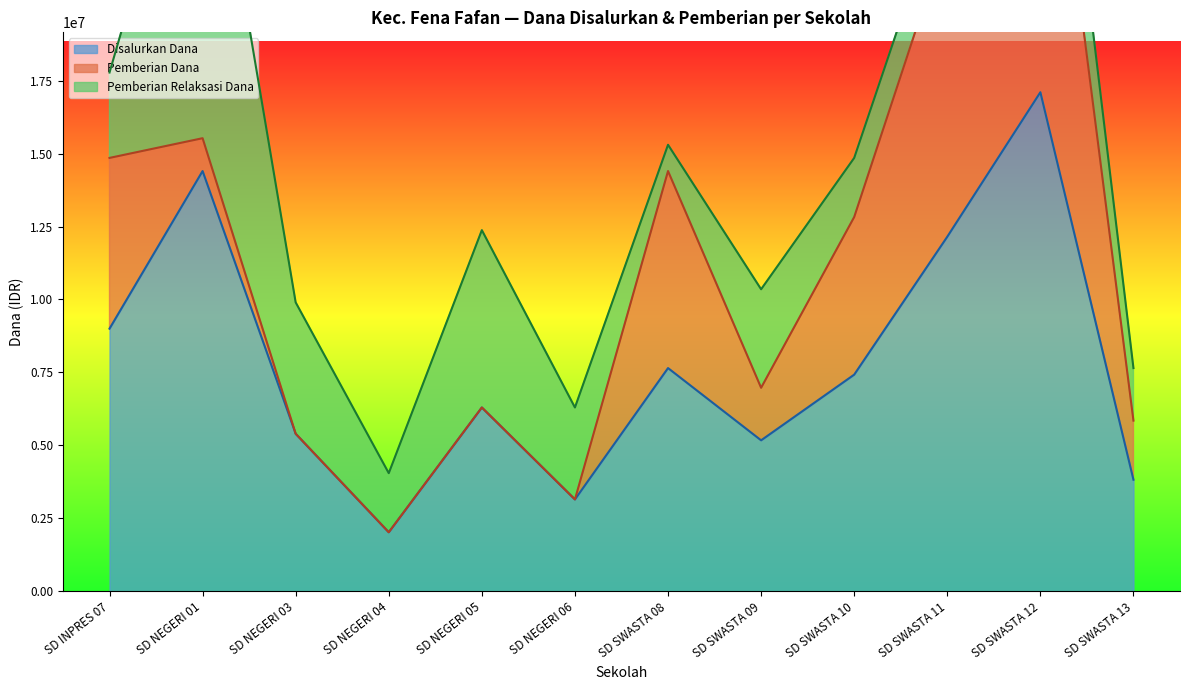

How many interior local valleys does the Disalurkan Dana series have?

3